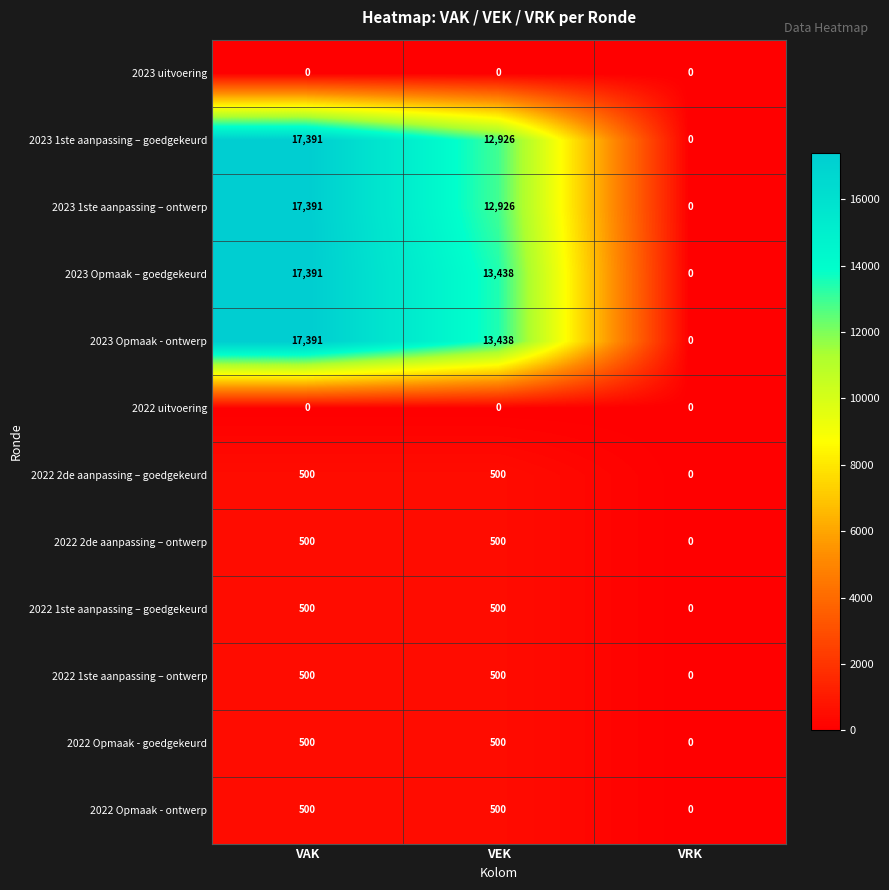

What is the highest value of the 2023 1ste aanpassing – ontwerp series?

17391